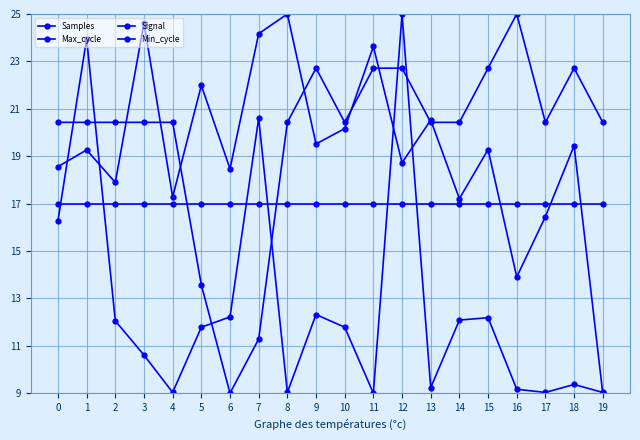

How many interior local peaks does the Max_cycle series have?

6